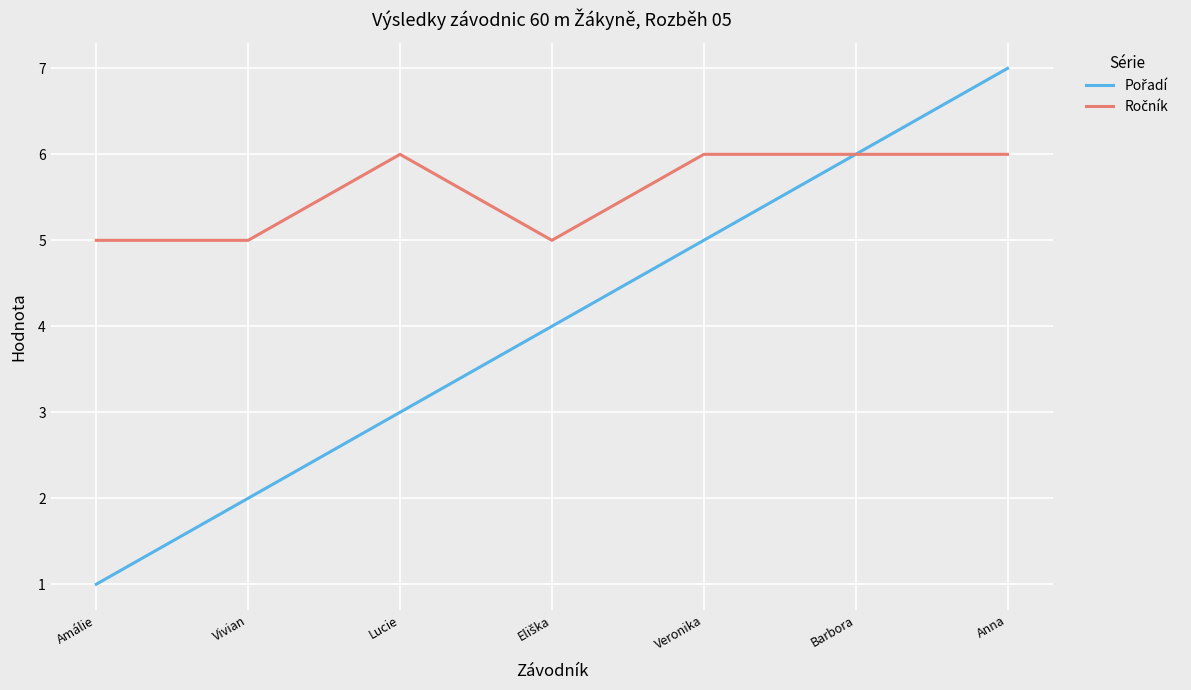

What is the total value across all series at Anna?

13